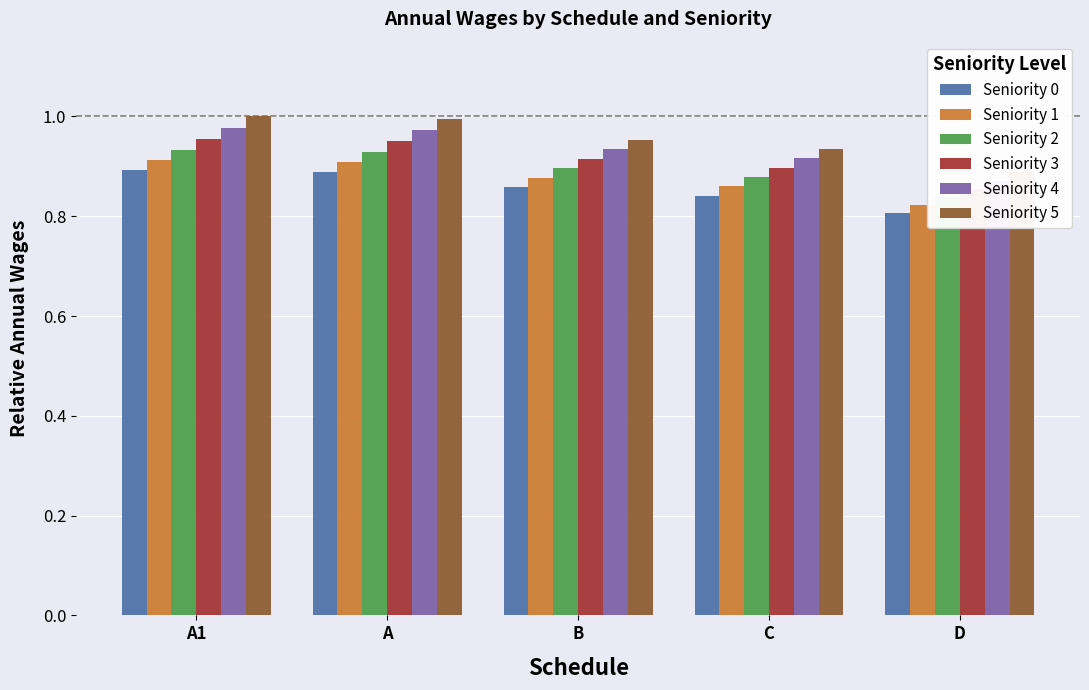

Reading right to left, transcribe all the data shown in this chart.

Seniority 0: 0.8	0.8	0.9	0.9	0.9
Seniority 1: 0.8	0.9	0.9	0.9	0.9
Seniority 2: 0.8	0.9	0.9	0.9	0.9
Seniority 3: 0.9	0.9	0.9	1.0	1.0
Seniority 4: 0.9	0.9	0.9	1.0	1.0
Seniority 5: 0.9	0.9	1.0	1.0	1.0